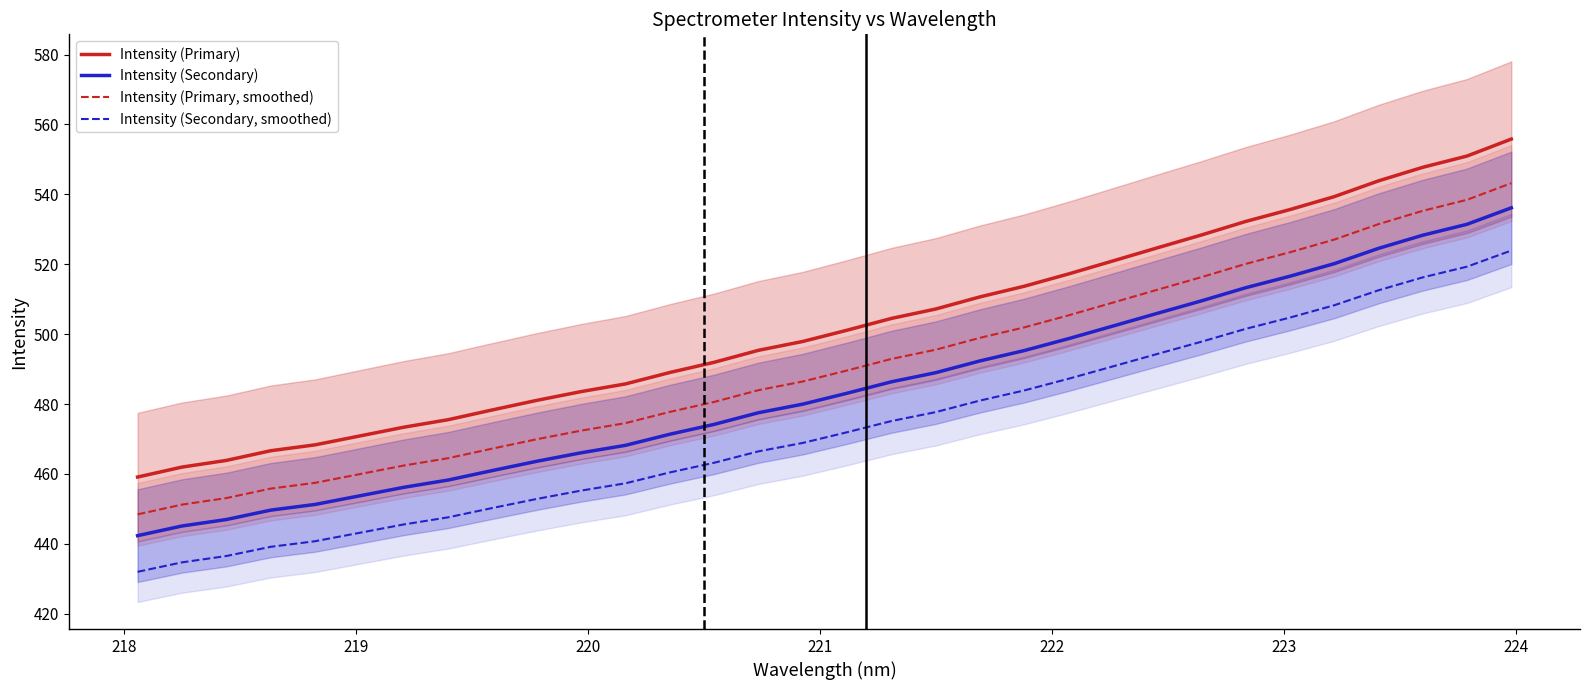

True or false: Intensity (Primary, smoothed) and Intensity (Secondary, smoothed) cross at least once.

False